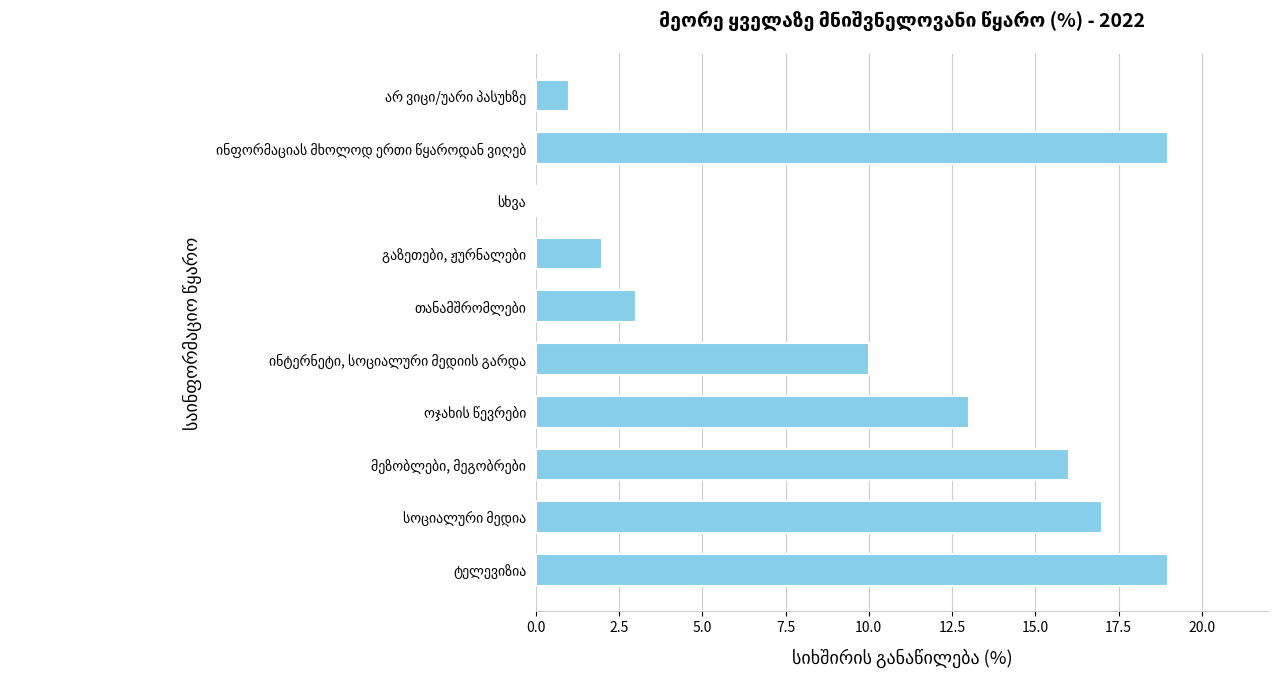

Are the bars horizontal?

Yes